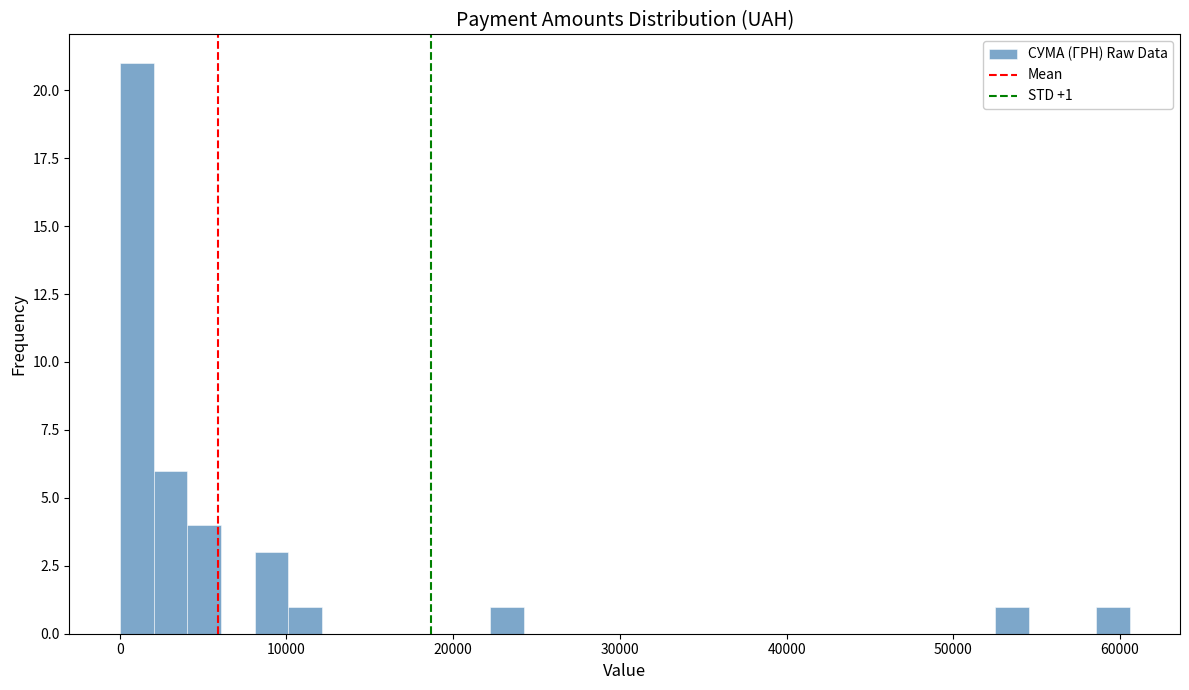

Read against the x-axis, roughly where is the centre of the tallest bar?

1000